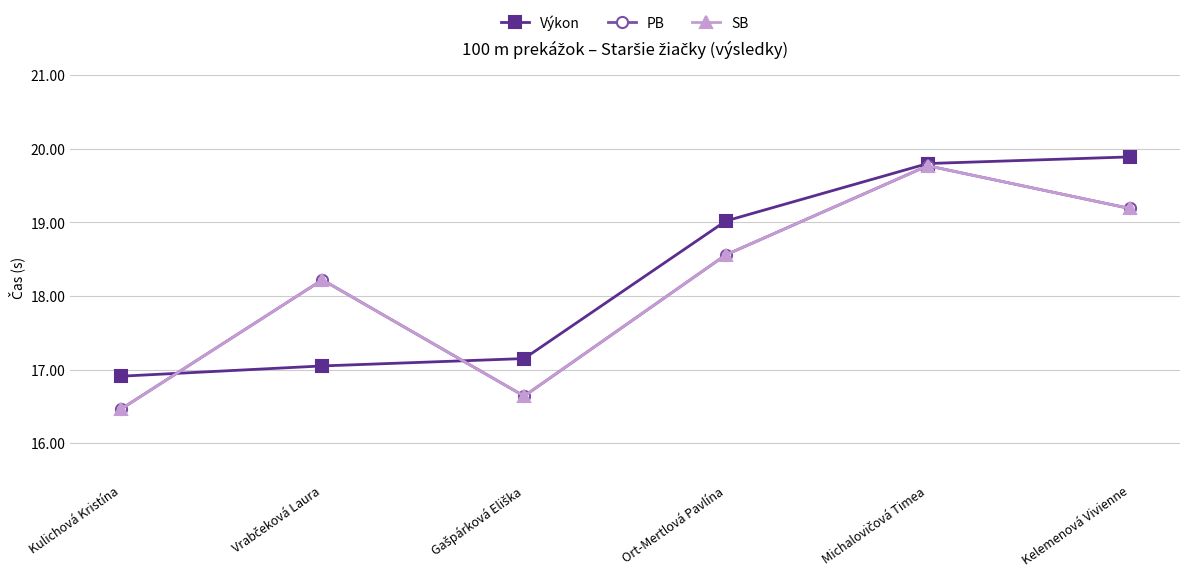

What is the difference between the maximum and minimum values in the SB series?

3.3